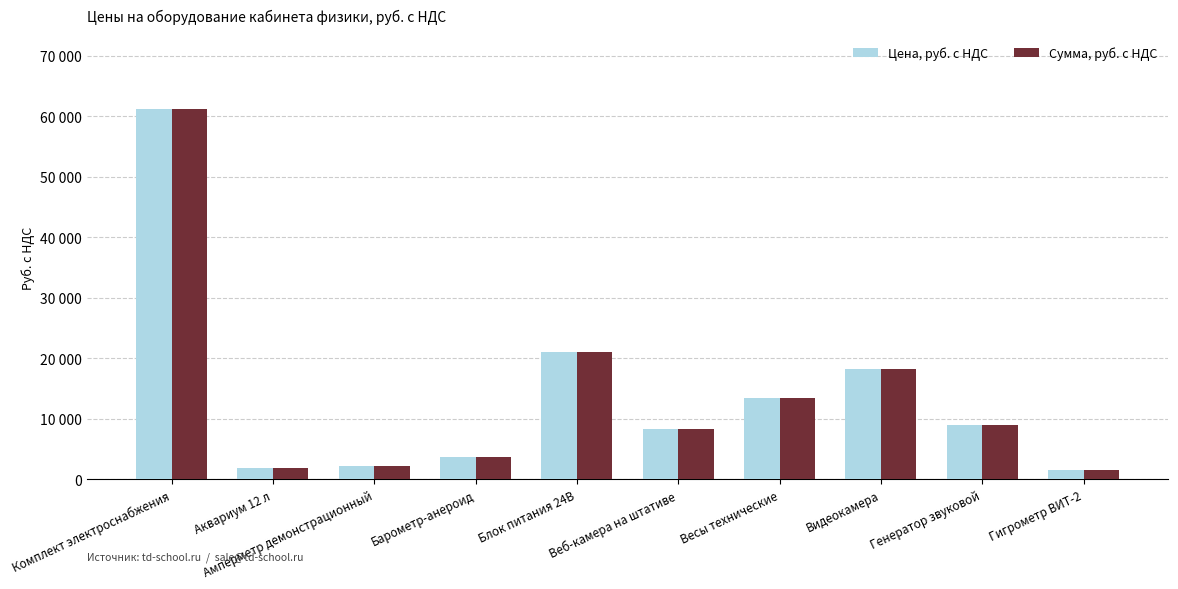

Which series has the widest spread of values?

Цена, руб. с НДС